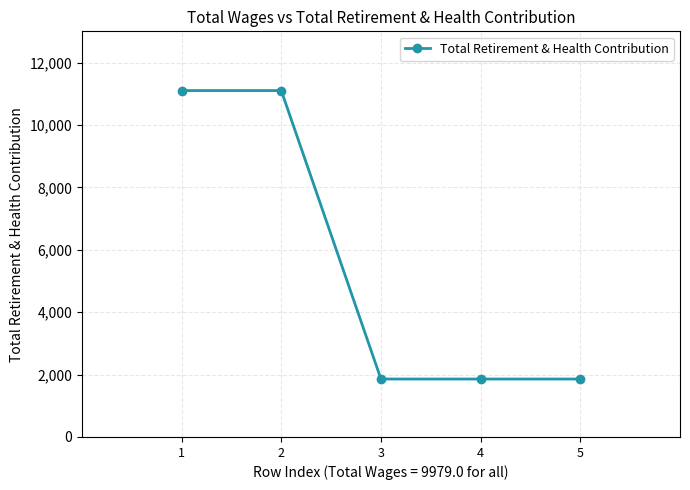

What is the ratio of the value at 5 to the value at 3?

1.0